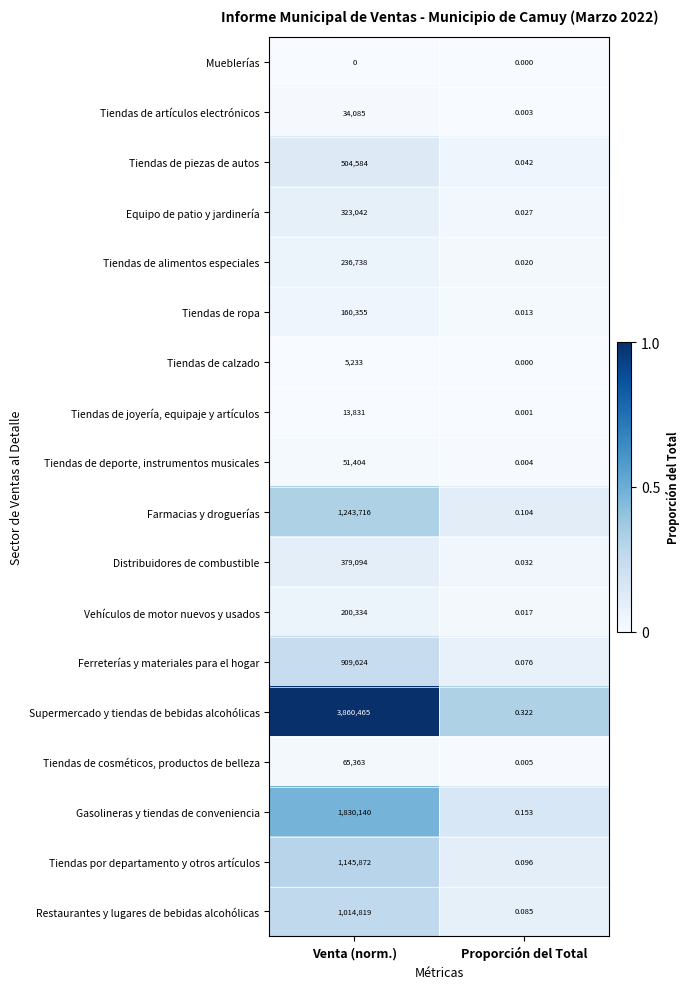

At which category is the sum across all series the highest?

Venta (norm.)